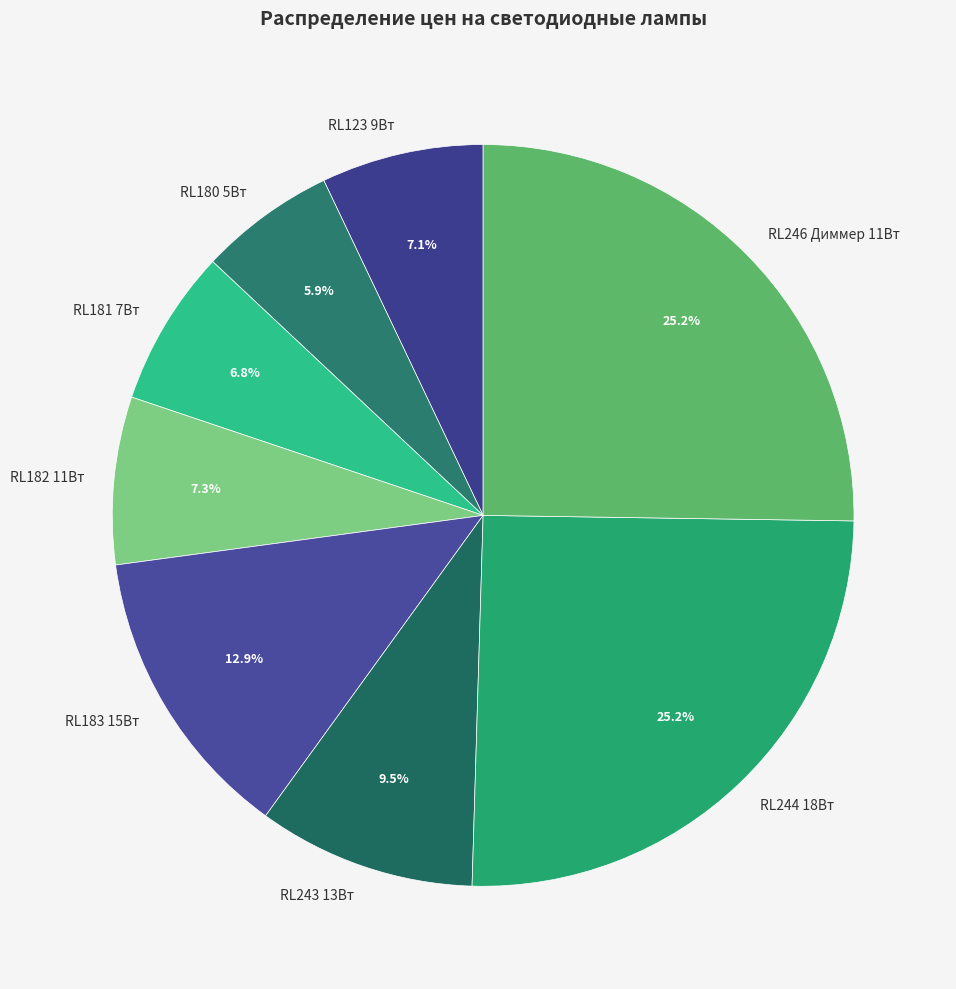

Which category has the smallest portion of the pie?

RL180 5Вт